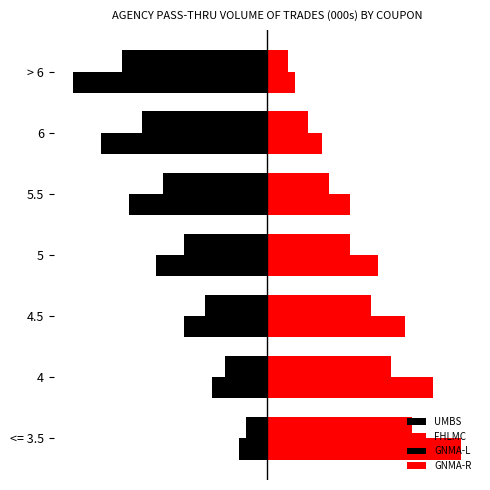

What are all the series names shown in the legend?

UMBS, FHLMC, GNMA-L, GNMA-R